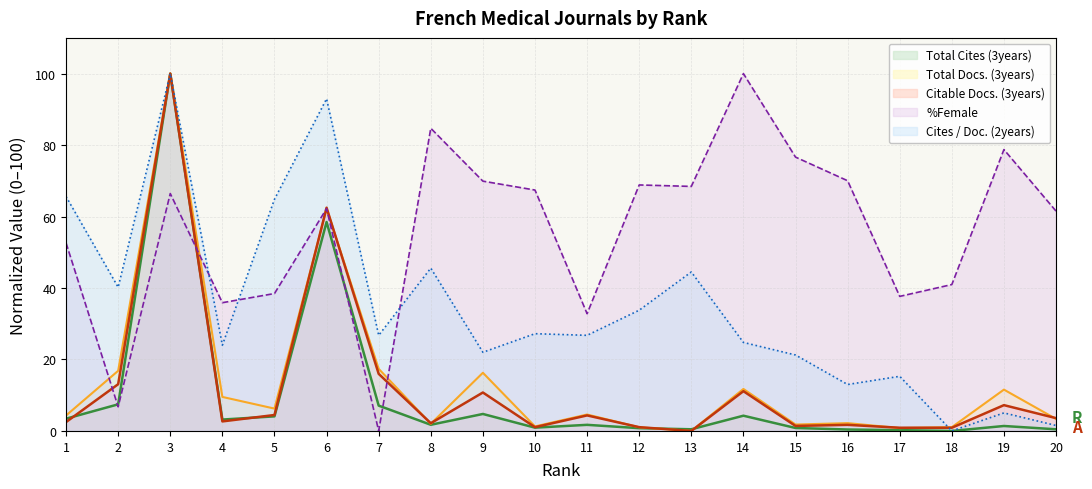

True or false: Cites / Doc. (2years) and Total Docs. (3years) cross at least once.

True